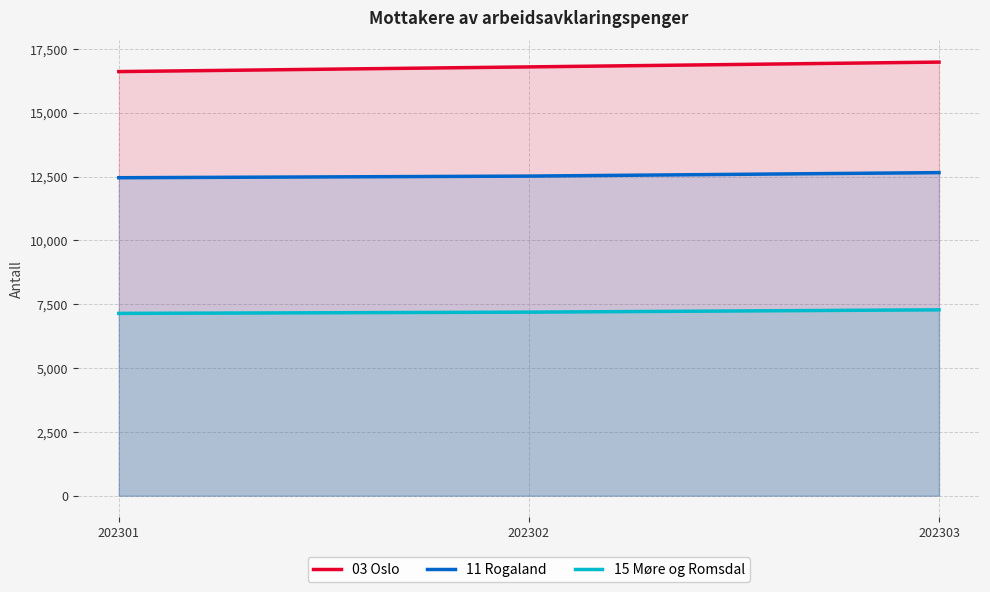

What is the sum of the 11 Rogaland values at 202301 and 202302?

24980